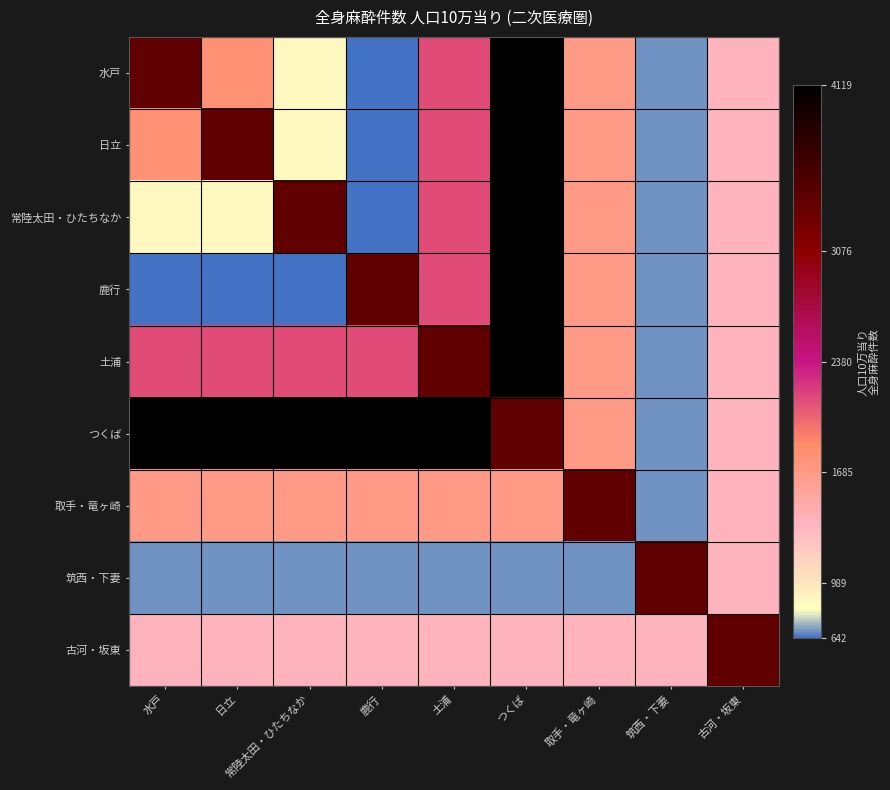

At how many categories does at least one series exceed 0?

9